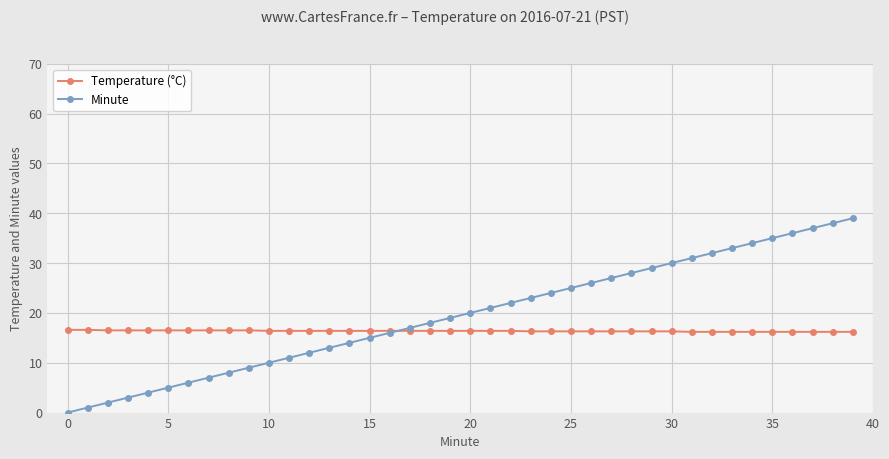

How many series are shown in this chart?

2